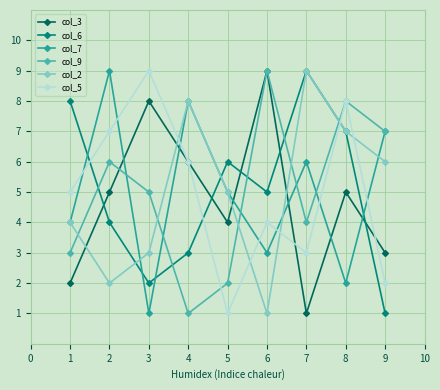

Is the value of col_2 at 6 greater than the value of col_3 at 2?

No